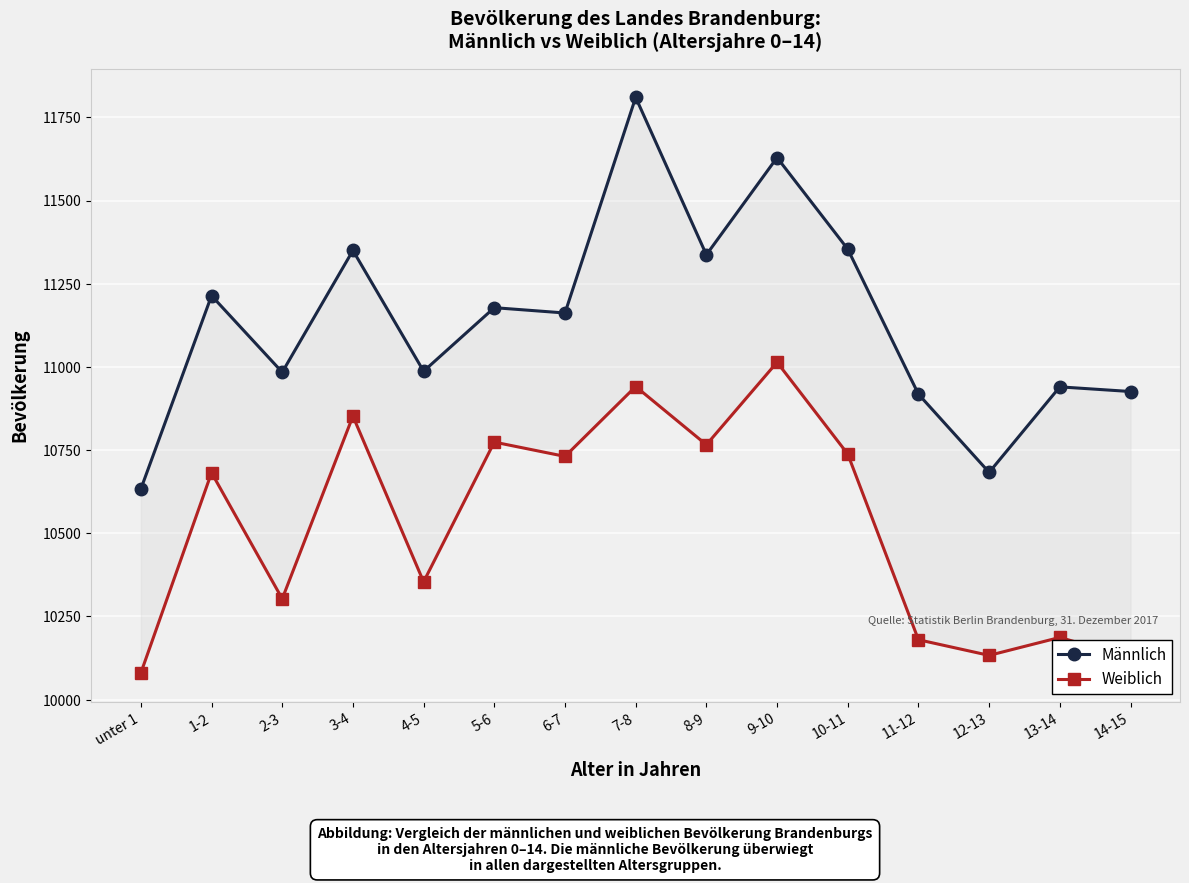

True or false: Männlich and Weiblich cross at least once.

False